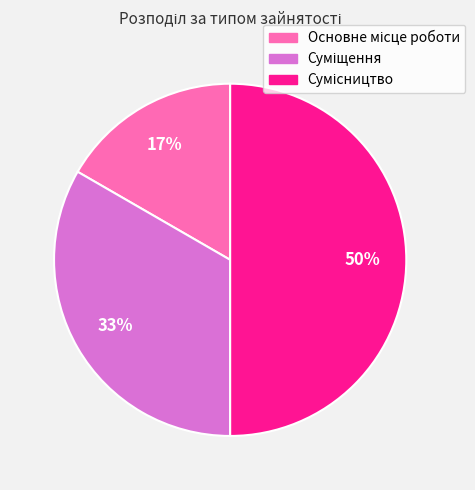

To the nearest percent, what is the difference between the largest and smallest slice percentages?

33%